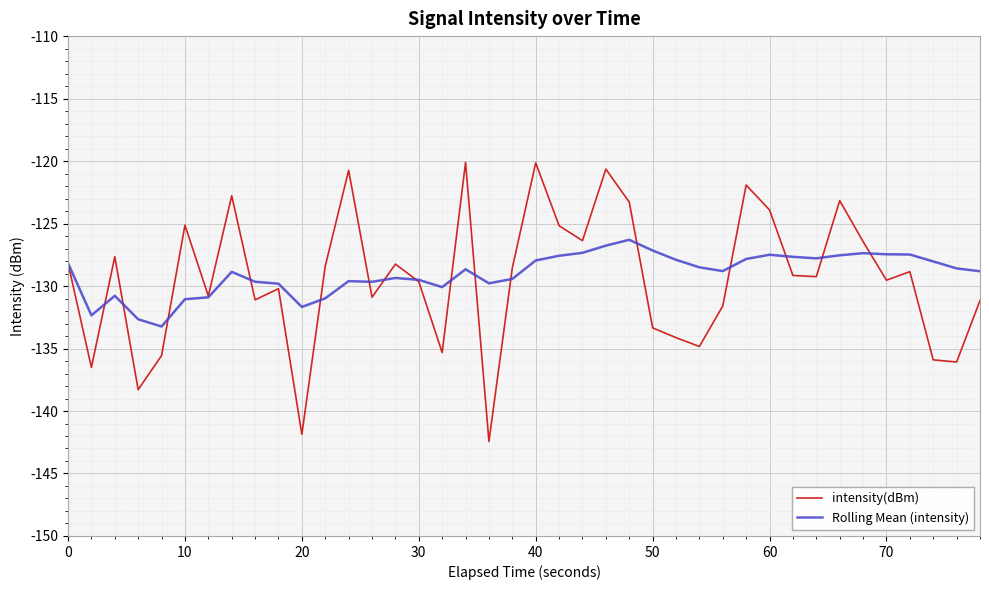

What is the difference between the maximum and minimum values in the Rolling Mean (intensity) series?

6.9